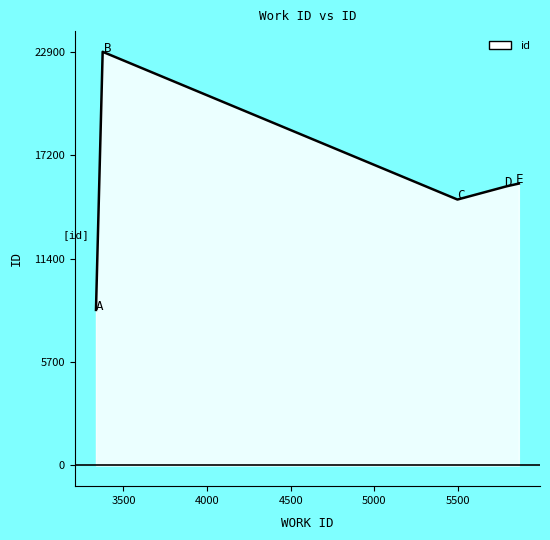

What is the average value?

15451